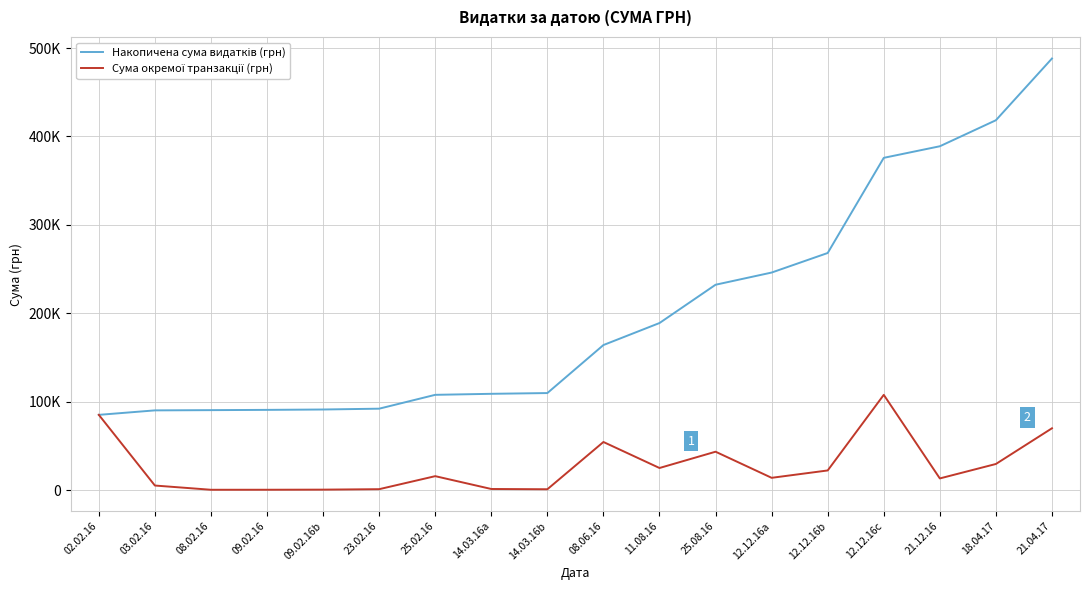

Reading left to right, transcribe all the data shown in this chart.

Накопичена сума видатків (грн): 85026.0	90086.1	90357.5	90657.5	91074.5	92012.2	107676.5	108829.0	109681.6	164006.0	188903.0	232228.5	246016.5	268139.4	375796.5	388896.5	418336.5	488165.5
Сума окремої транзакції (грн): 85026.0	5060.1	271.4	300.0	417.0	937.8	15664.3	1152.5	852.6	54324.4	24897.0	43325.5	13788.0	22122.9	107657.1	13100.0	29440.0	69829.0